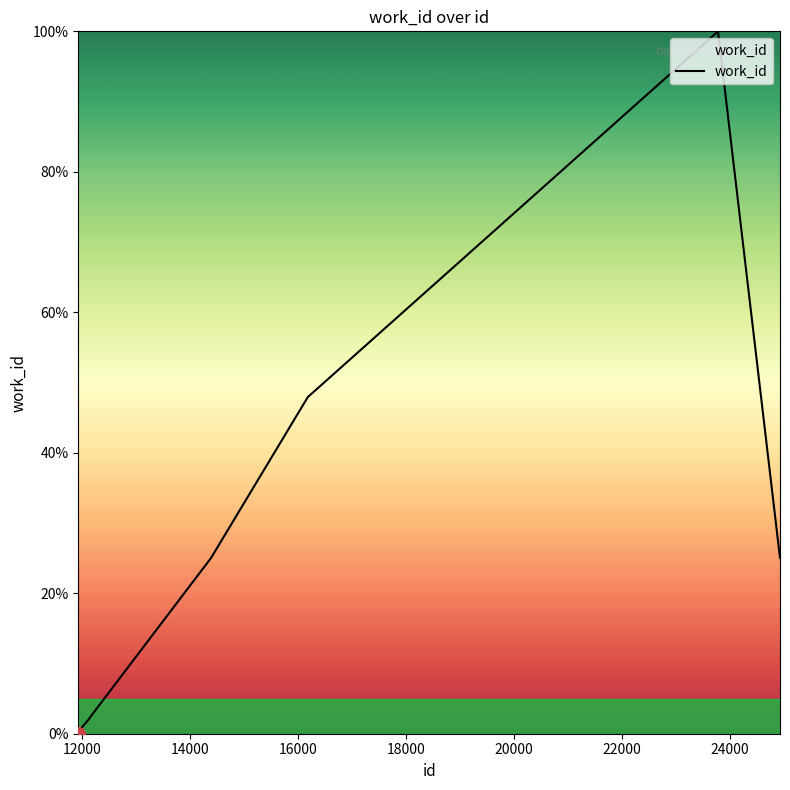

What is the maximum value shown in the chart?

100.0